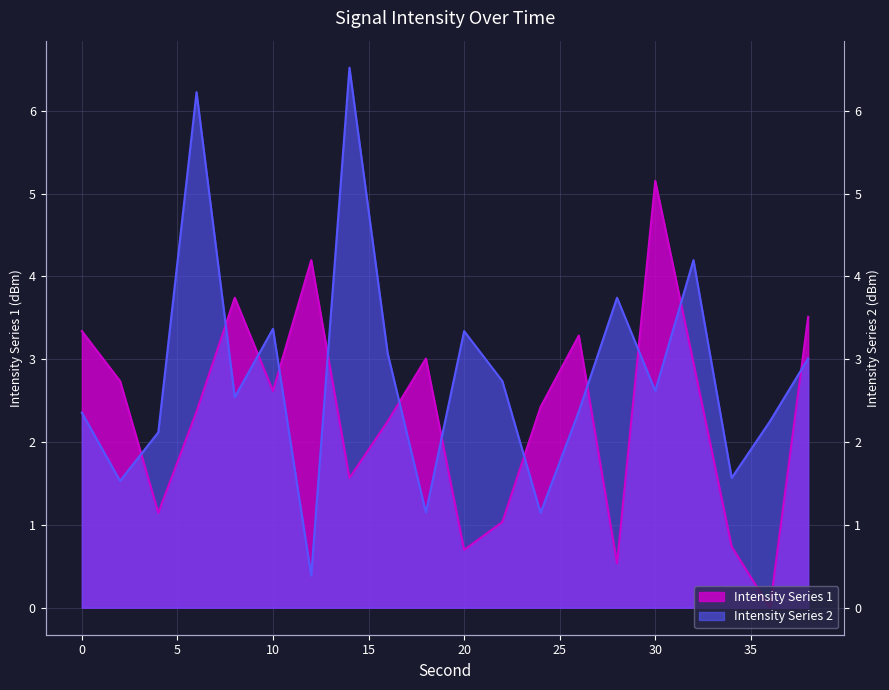

What is the value of the Intensity (dBm) - shifted point at the 18th from the left?

0.7